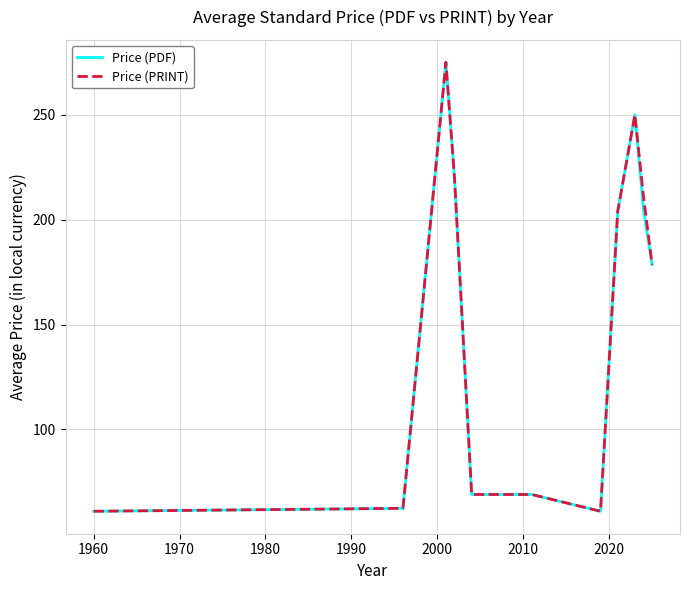

What is the greatest value displayed?

275.0